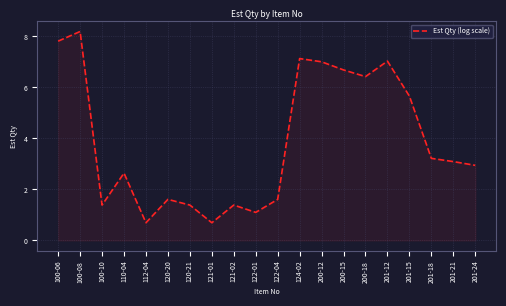

True or false: the data shows 6.4 at 200-18.

True